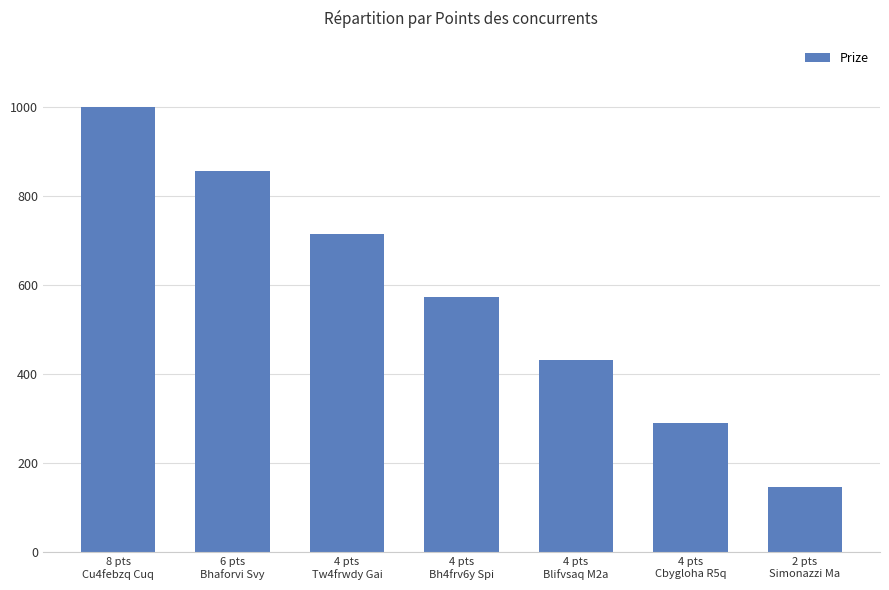

The value at 4 pts
Bh4frv6y Spi is 387. True or false?

False